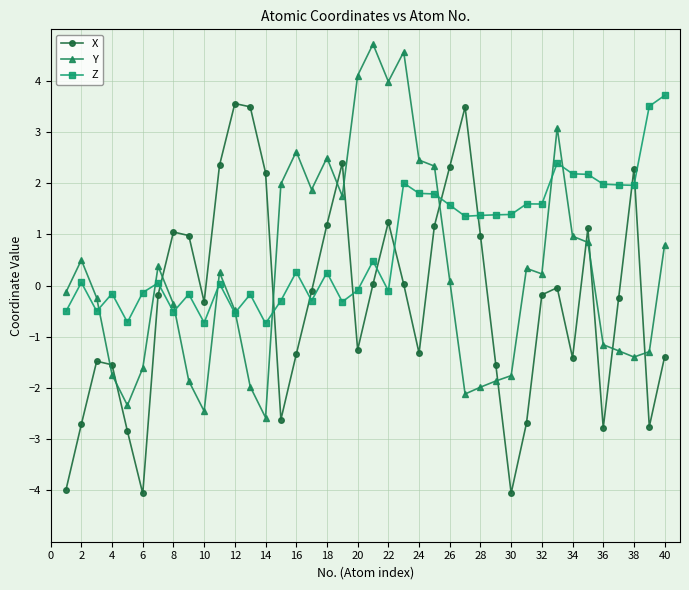

What is the value of the X point at the 3rd from the left?

-1.5